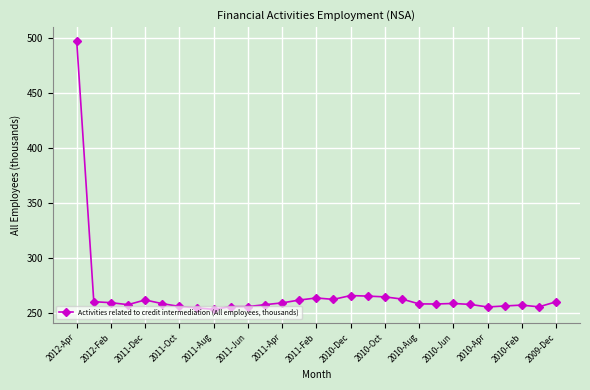

What is the smallest value displayed?

253.0